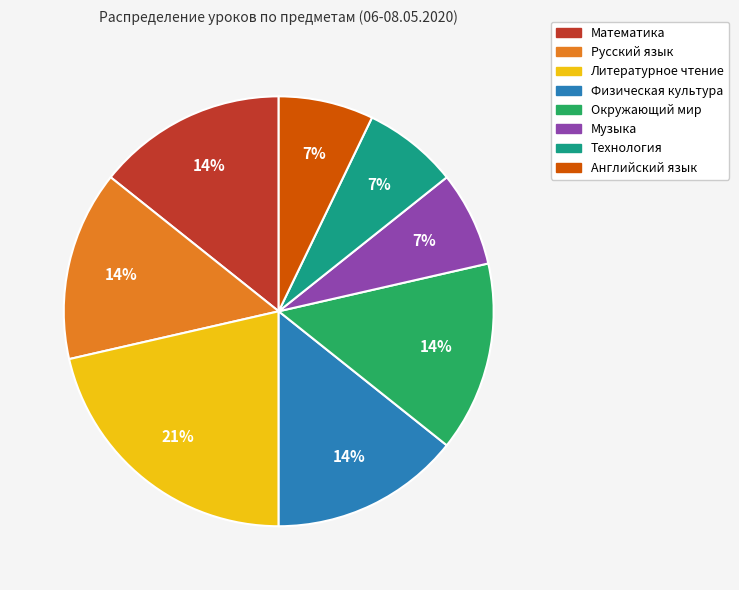

Which category has the biggest portion of the pie?

Литературное чтение